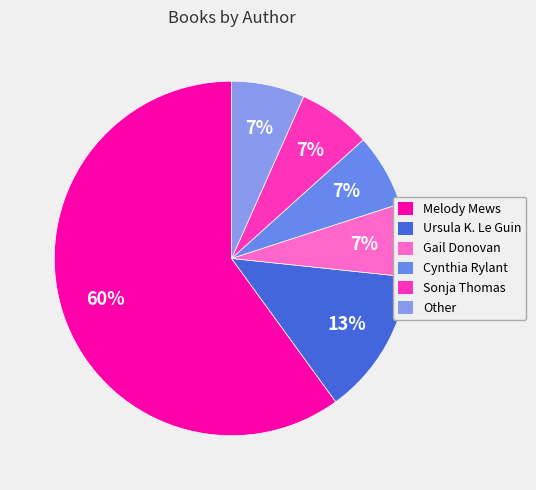

Which slice is the largest?

Melody Mews